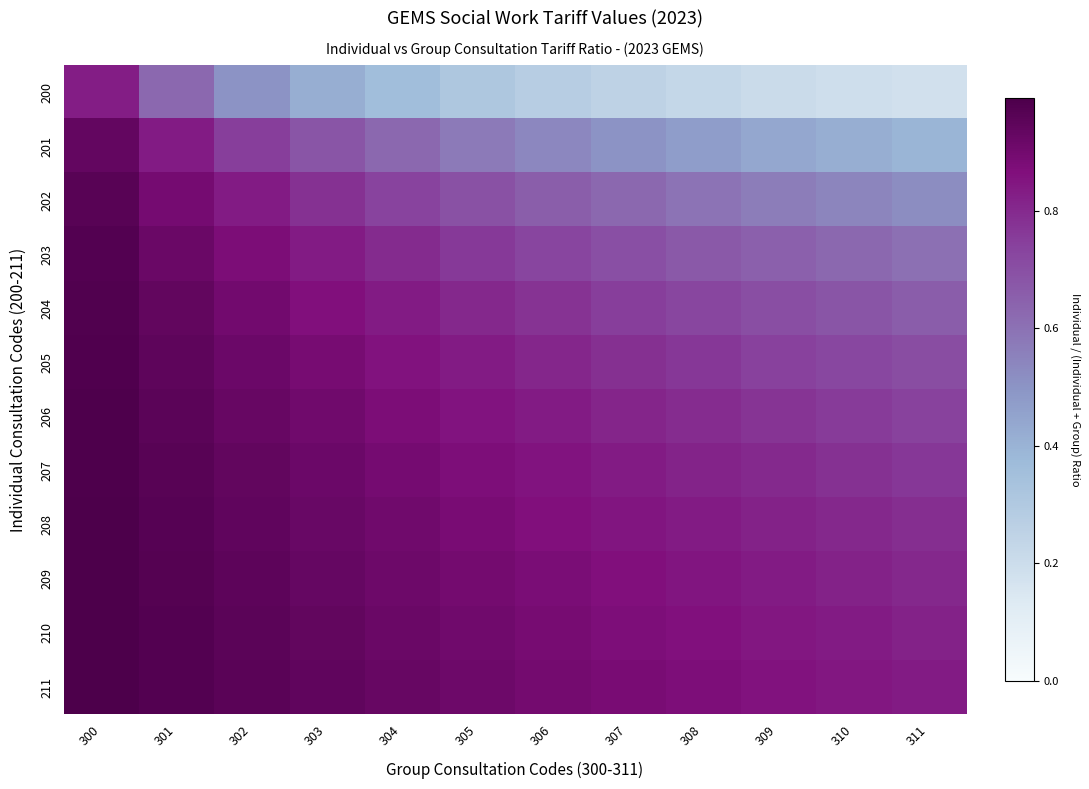

Rank the series by their maximum value, from lowest to highest.

200, 201, 202, 203, 204, 205, 206, 207, 208, 209, 210, 211